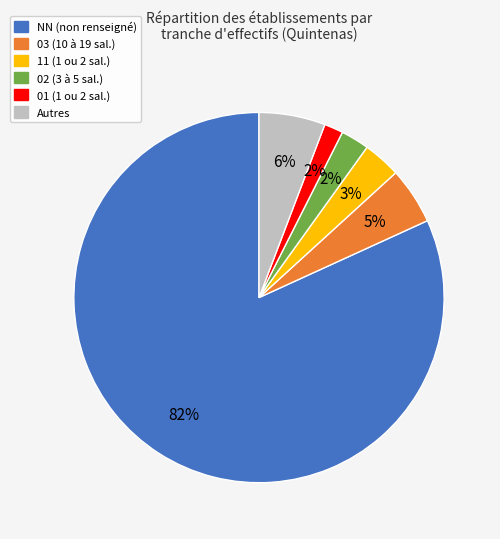

Is there any slice that represents more than half of the pie?

Yes